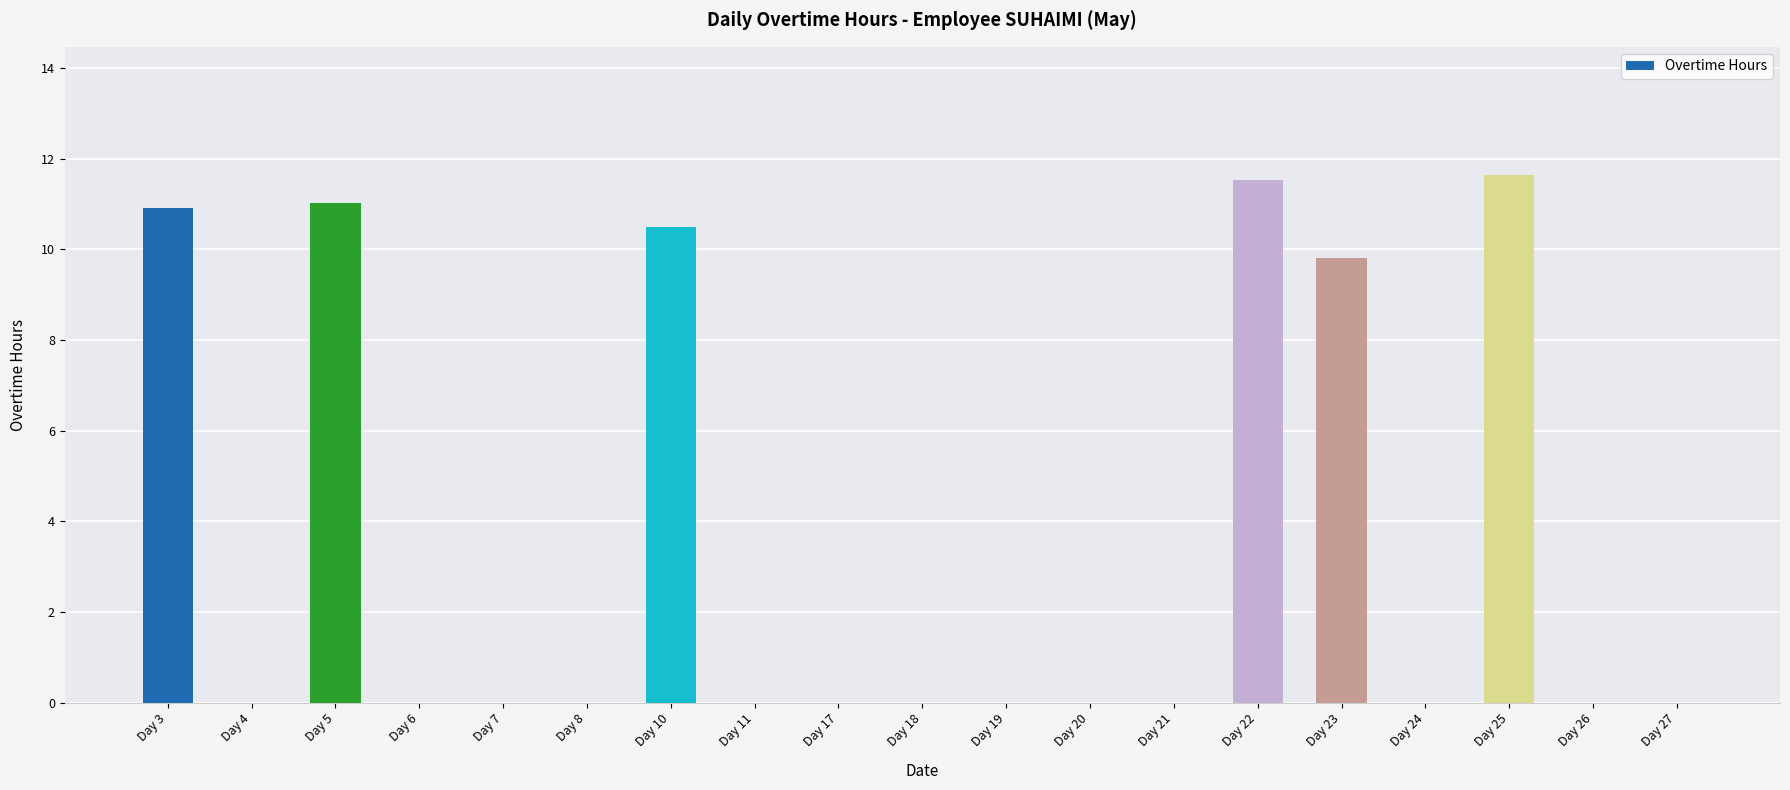

True or false: the data shows 0.0 at Day 4.

True